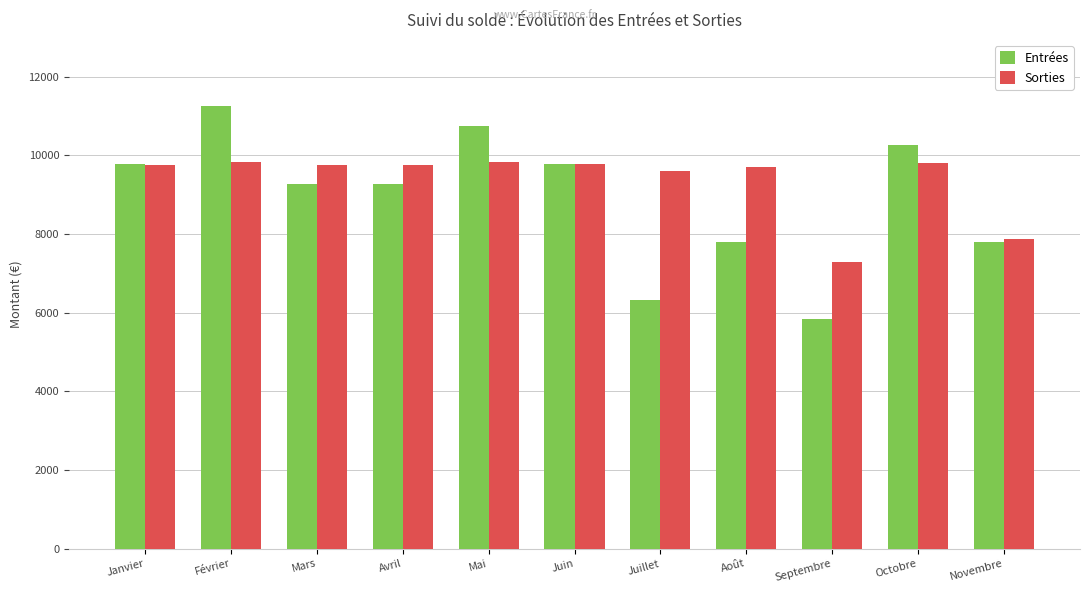

Where does the Sorties series first go above 9745?

Février